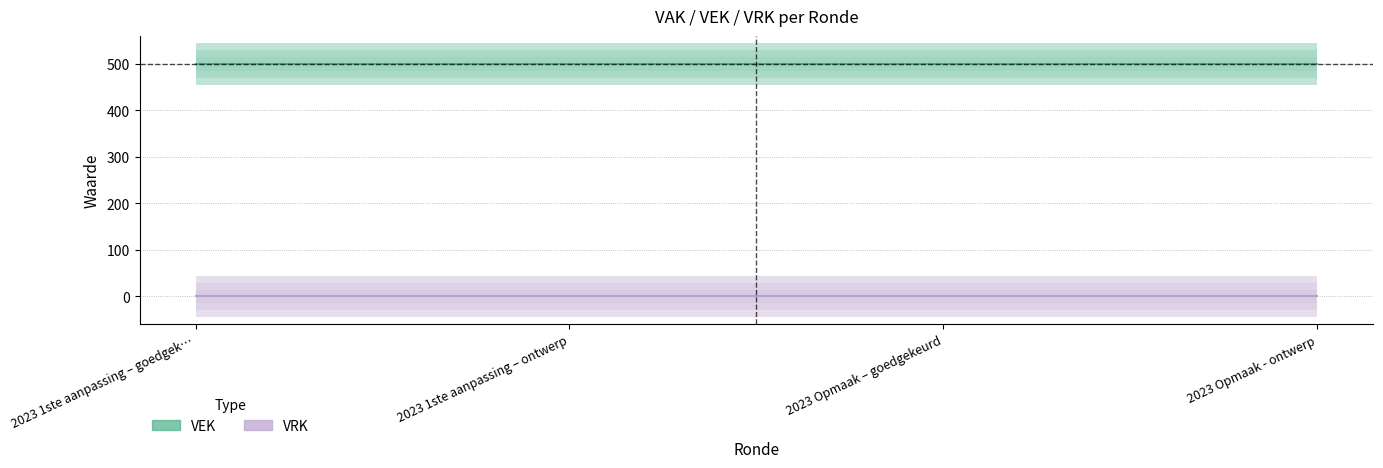

What is the total value across all series at 2023 1ste aanpassing – goedgekeurd?

500